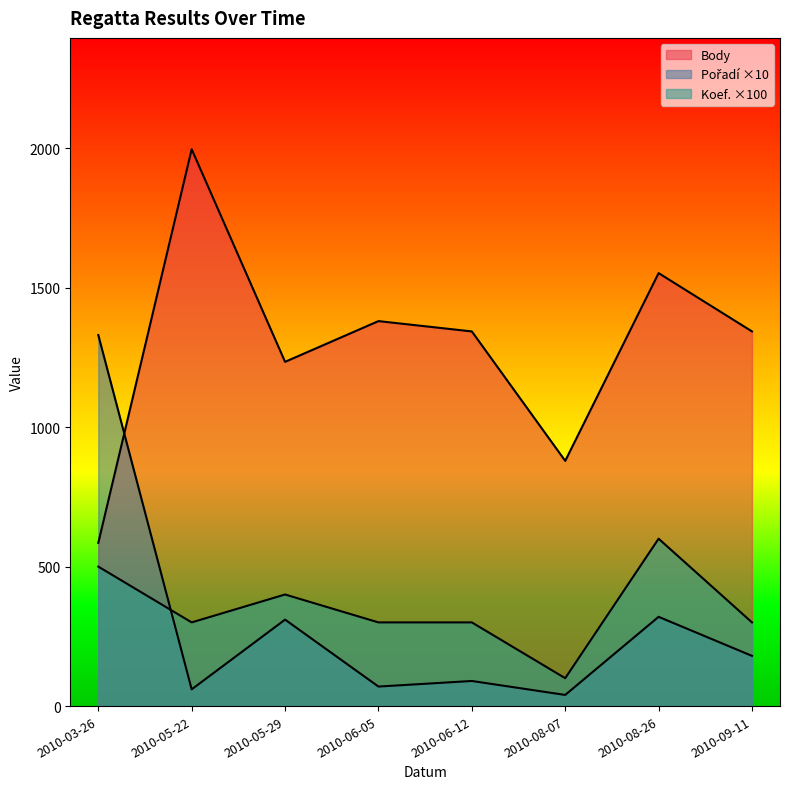

Reading left to right, what are all the values shown in this chart?

Body: 2010-03-26=585	2010-05-22=1996	2010-05-29=1234	2010-06-05=1380	2010-06-12=1343	2010-08-07=879	2010-08-26=1552	2010-09-11=1343
Pořadí: 2010-03-26=1330	2010-05-22=60	2010-05-29=310	2010-06-05=70	2010-06-12=90	2010-08-07=40	2010-08-26=320	2010-09-11=180
Koef.: 2010-03-26=500	2010-05-22=300	2010-05-29=400	2010-06-05=300	2010-06-12=300	2010-08-07=100	2010-08-26=600	2010-09-11=300